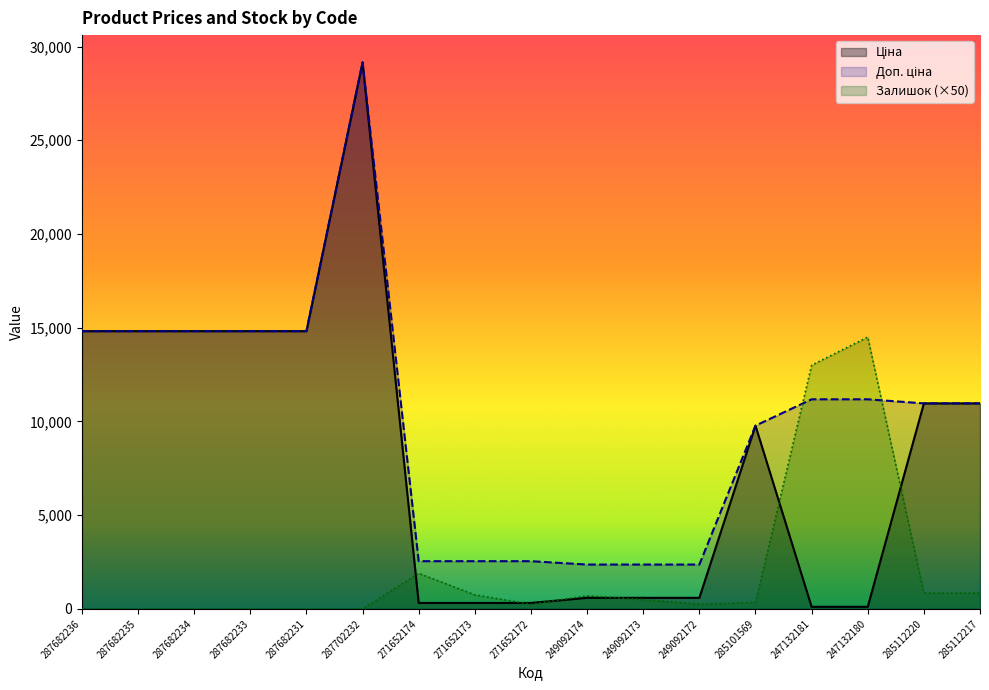

List the labels in order of Доп. ціна value, largest first.

287702232, 287682236, 287682235, 287682234, 287682233, 287682231, 247132181, 247132180, 285112220, 285112217, 285101569, 271652174, 271652173, 271652172, 249092174, 249092173, 249092172